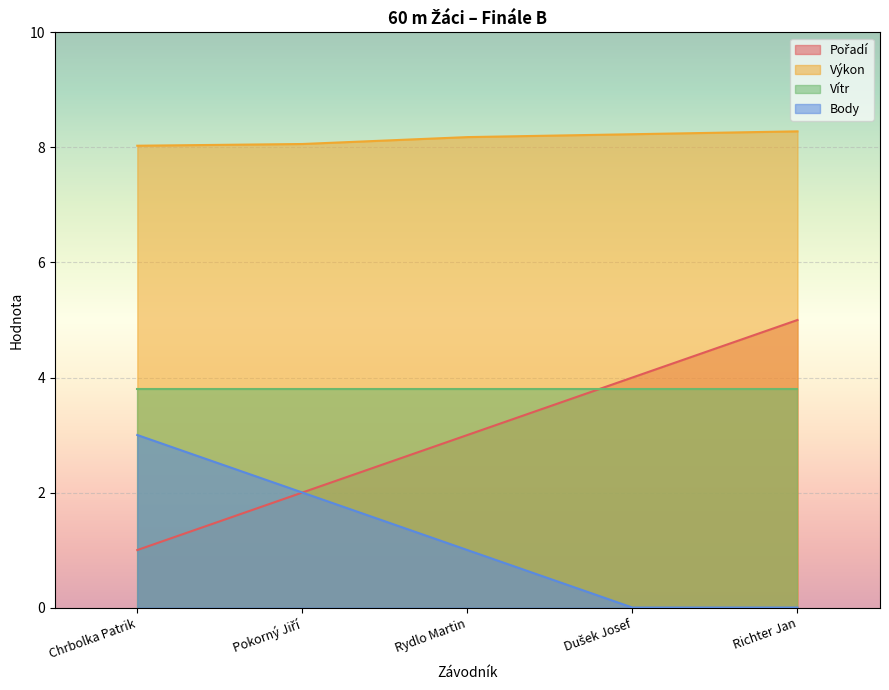

True or false: Body and Pořadí intersect in this chart.

False